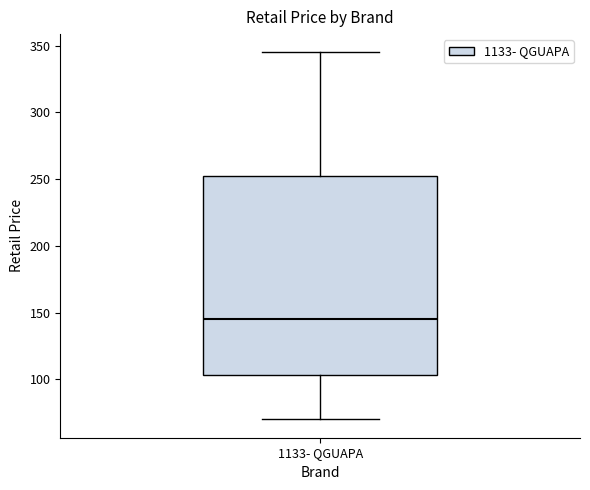

Transcribe this box plot: give where the median line is, the range the box spans, and where the two whiskers end, as read against the y-axis. The values are not printed on the chart, so give them approximately, as read against the axis.

median 145, box 105 to 250, whiskers 70 to 345